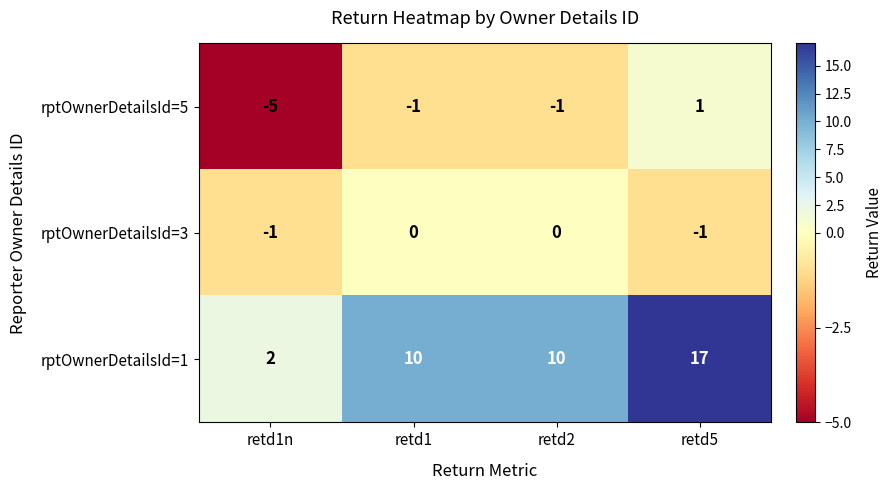

What is the sum of the rptOwnerDetailsId=1 values at retd2 and retd1n?

12